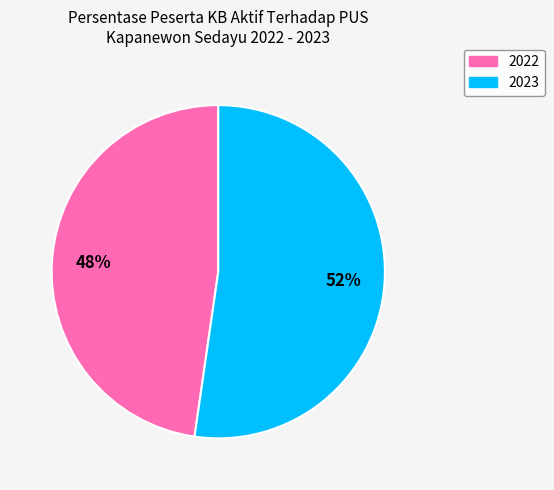

How many slices are in this pie chart?

2